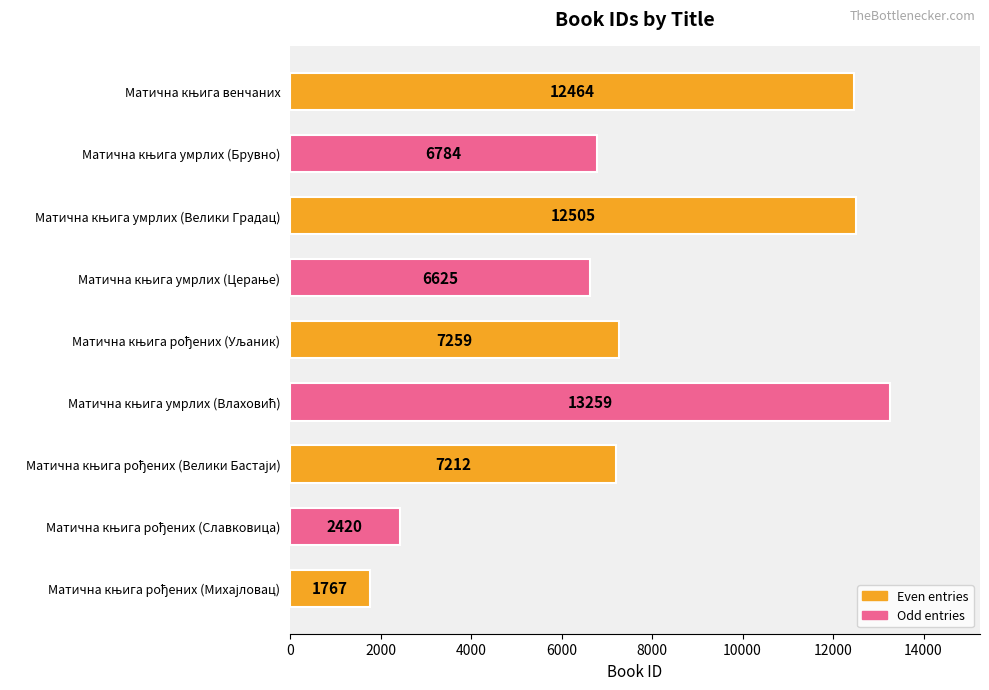

Does the chart contain stacked bars?

No